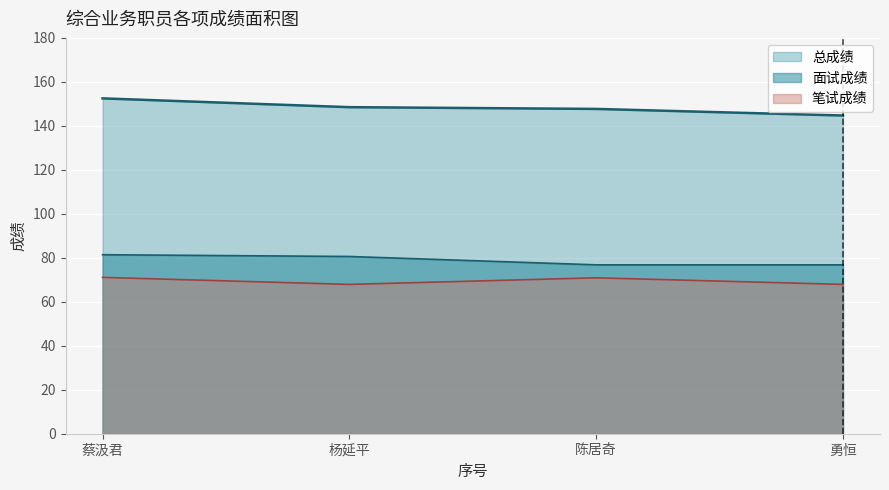

The 面试成绩 series shows 76.8 at 勇恒. True or false?

True